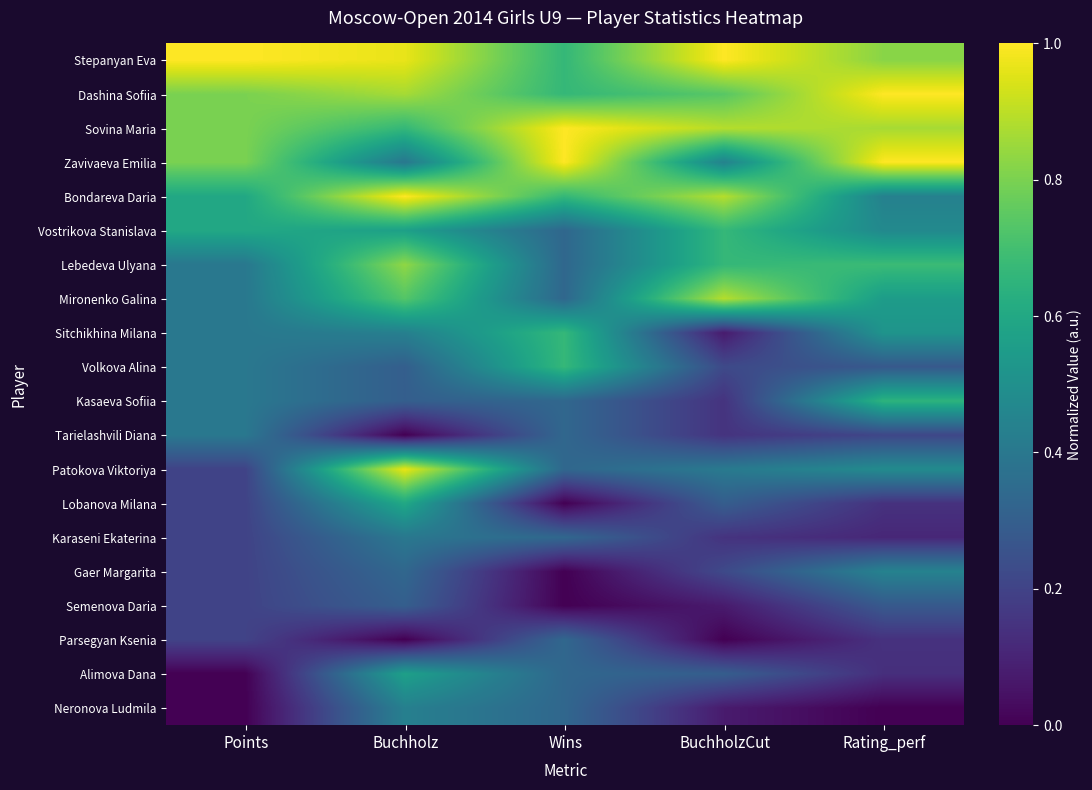

Which category has the highest value across all series?

Rating_perf